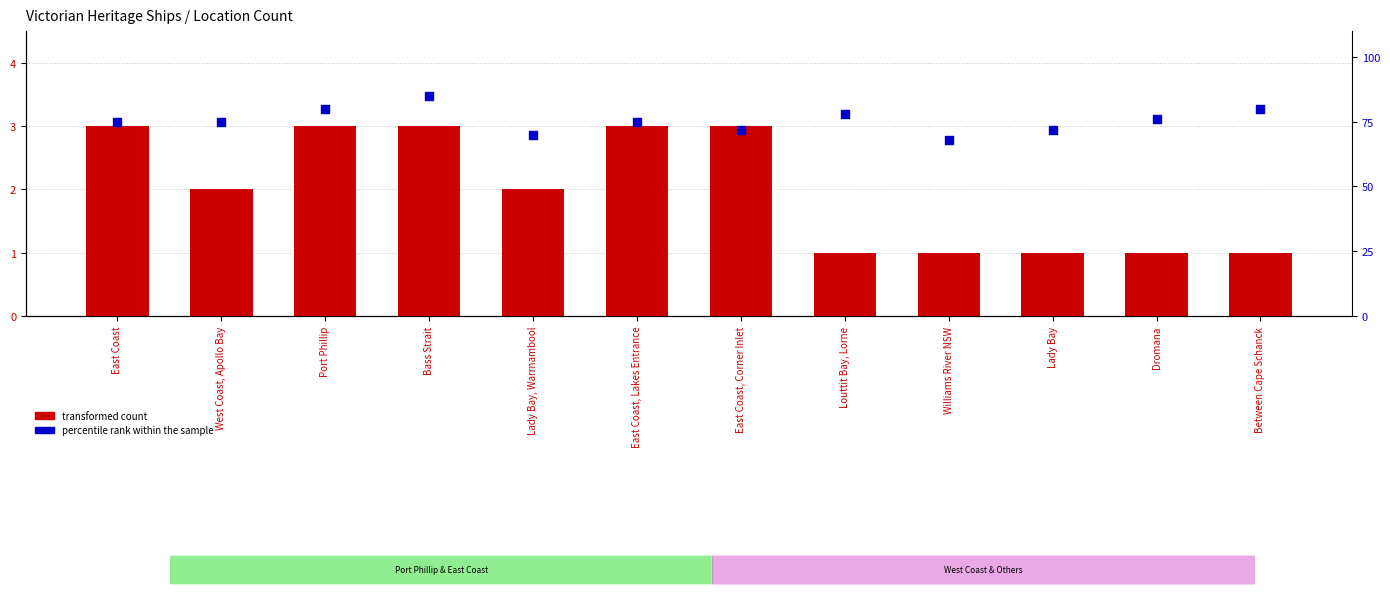

Which series has the largest Y range (max minus min)?

percentile rank within the sample